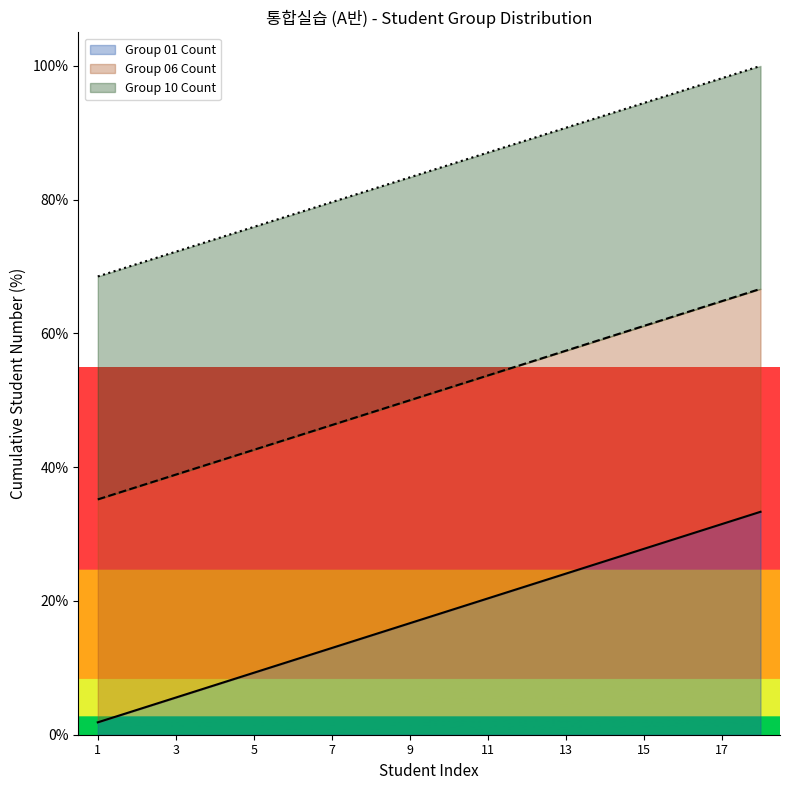

What is the difference between the Group 01 Count values at 15 and 10?

9.3